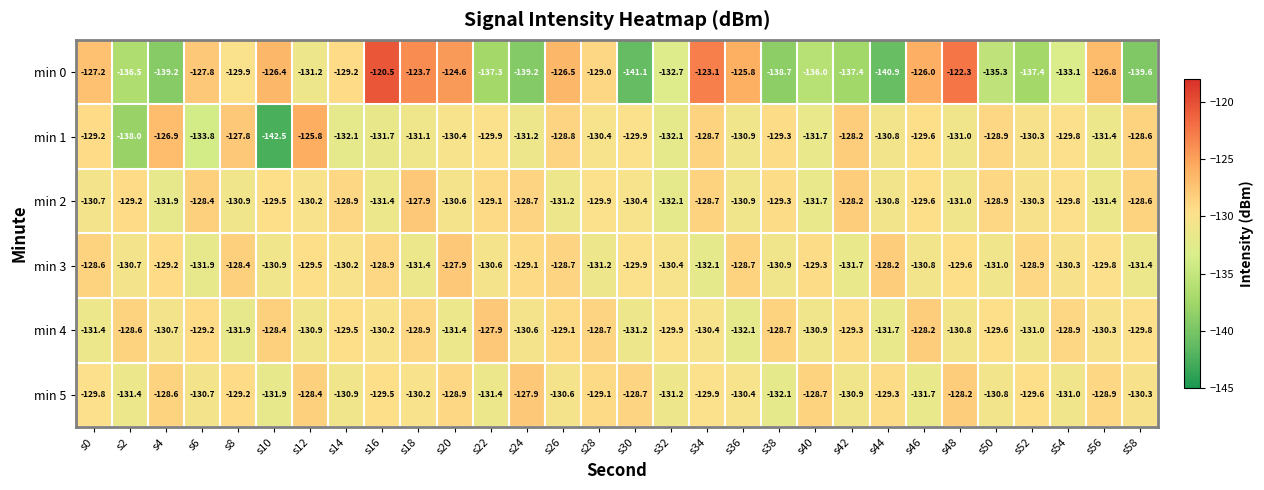

The min 4 series shows -131.4 at s20. True or false?

True